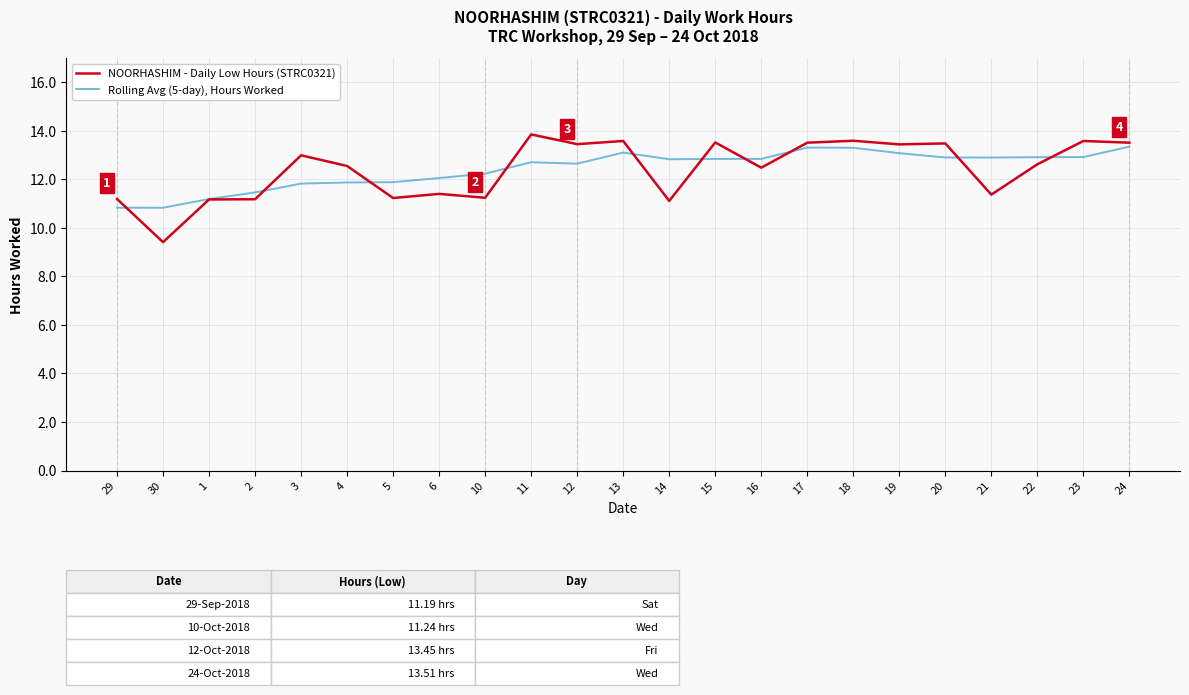

Which series has the largest range (max minus min)?

NOORHASHIM - Daily Low Hours (STRC0321)